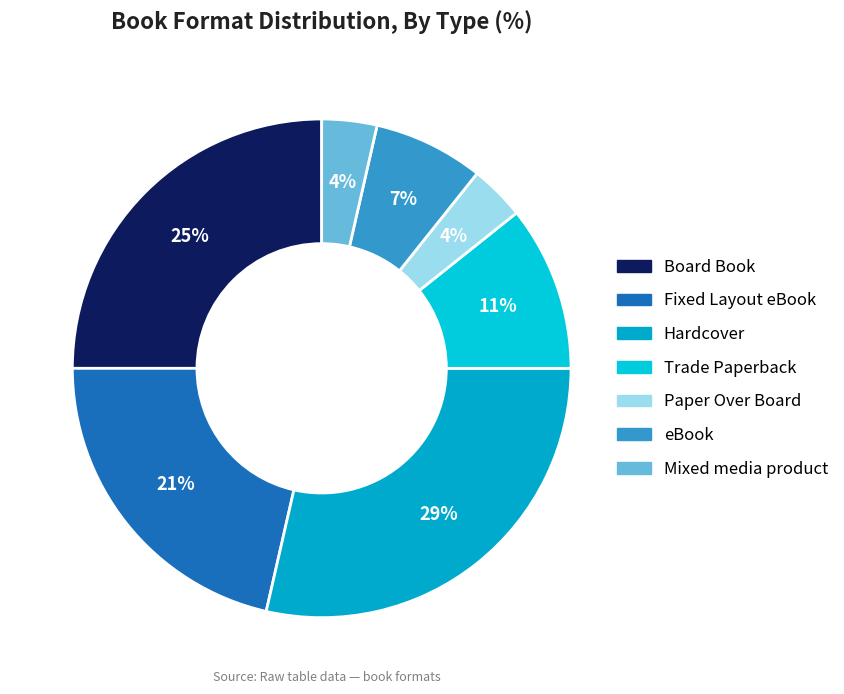

How many segments does this pie chart have?

7